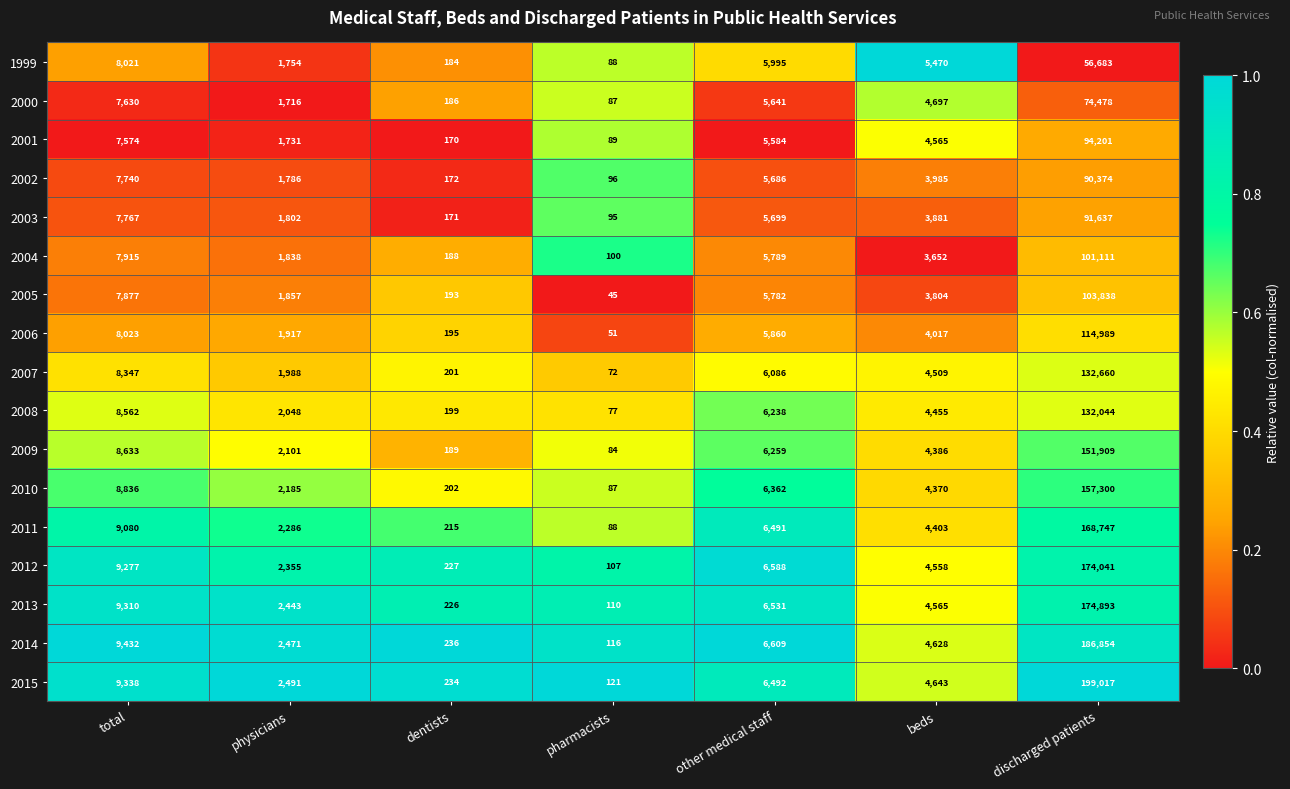

Between total and discharged patients, which series saw the biggest shift?

2015